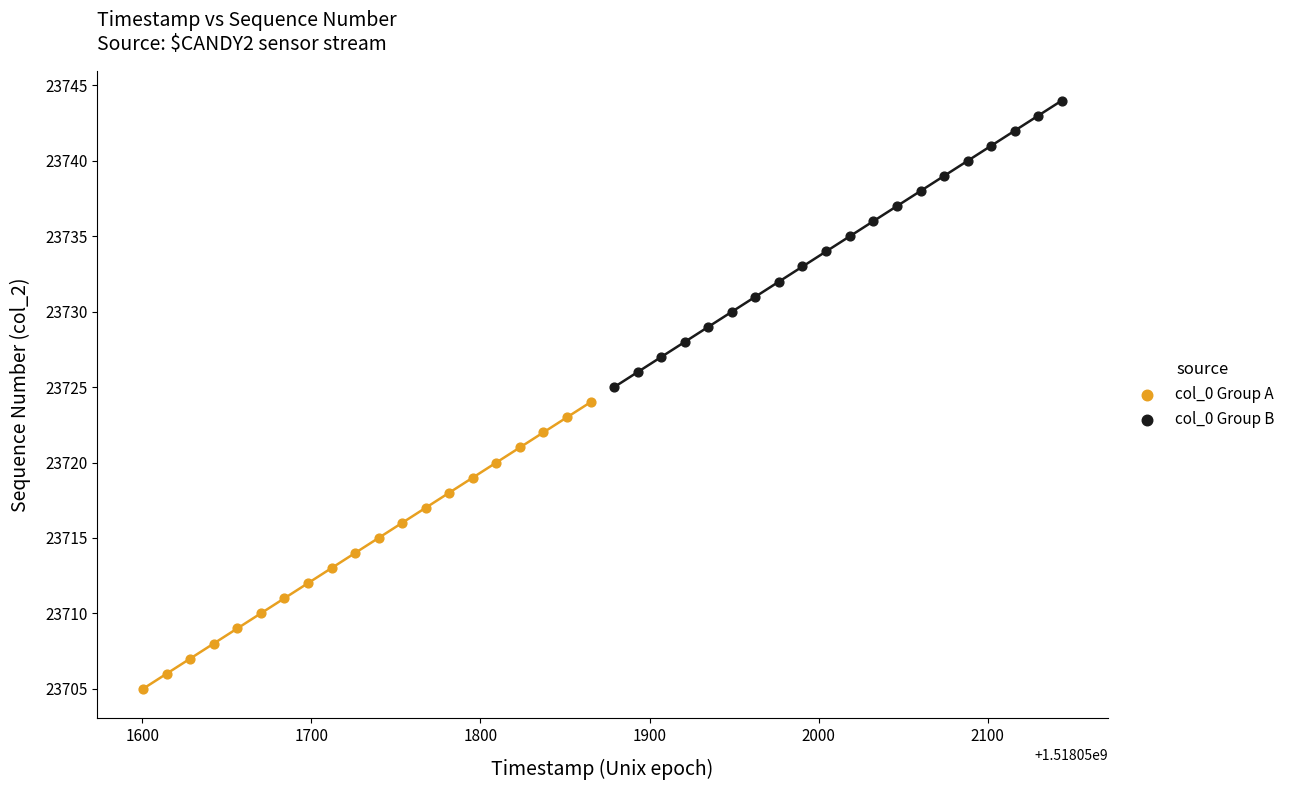

Which series contains the lowest Y value?

col_0 Group A